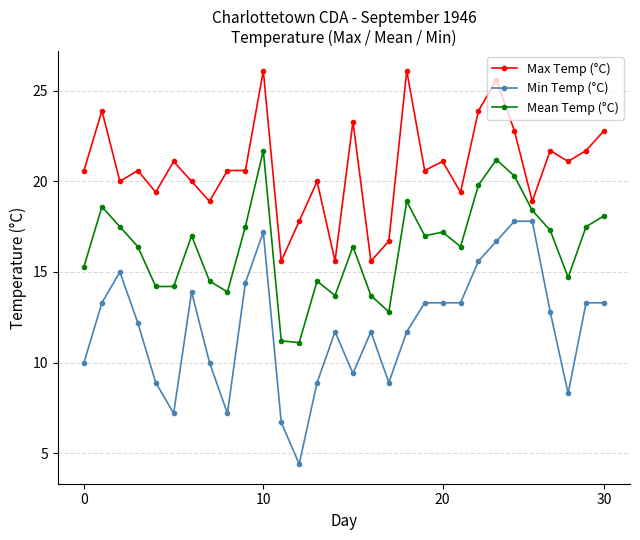

True or false: Min Temp (°C) and Max Temp (°C) intersect in this chart.

False